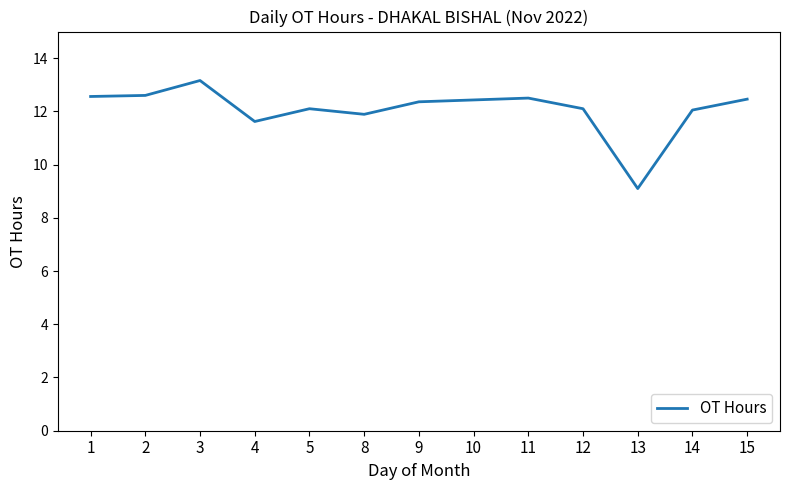

What is the change in value from 5 to 11?

+0.4